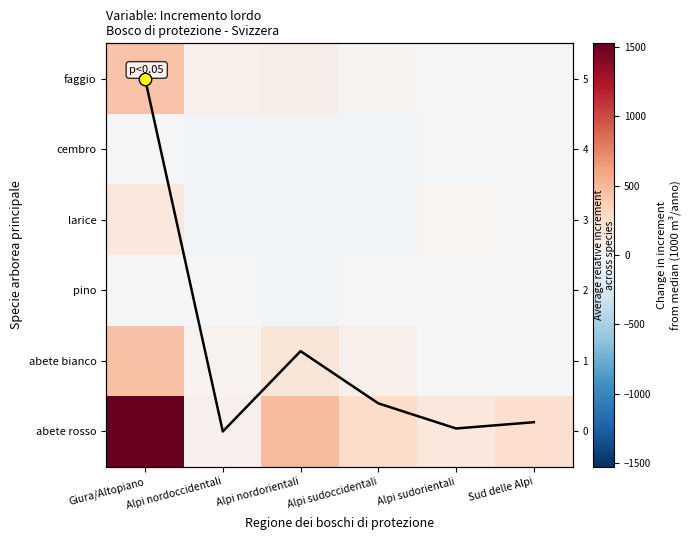

What is the difference between the highest and lowest values at Giura/Altopiano?

1542.0